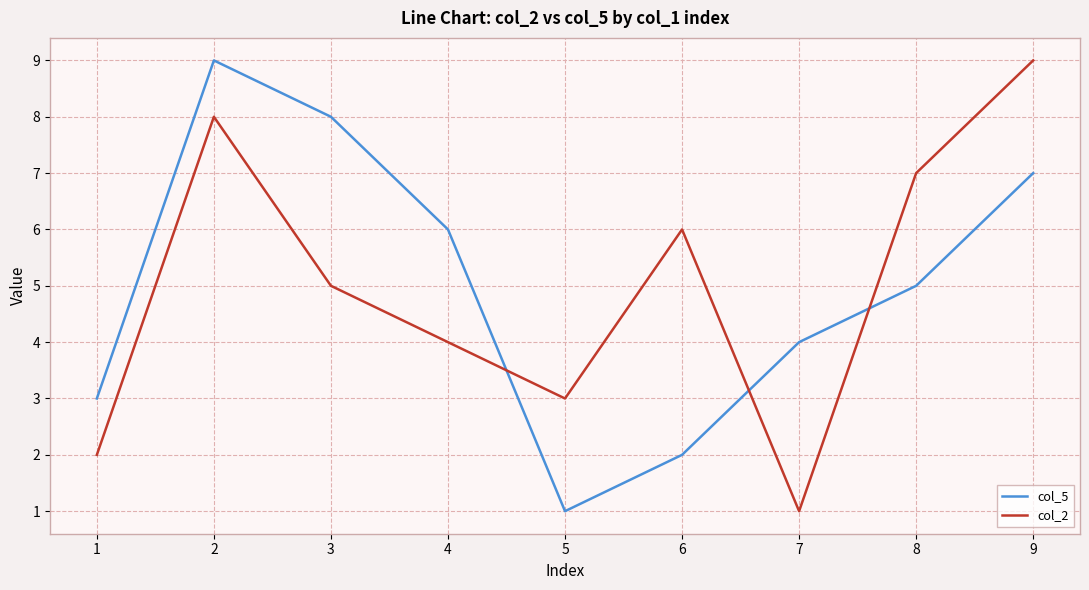

In col_2, how many points are lower than both neighbors (excluding endpoints)?

2